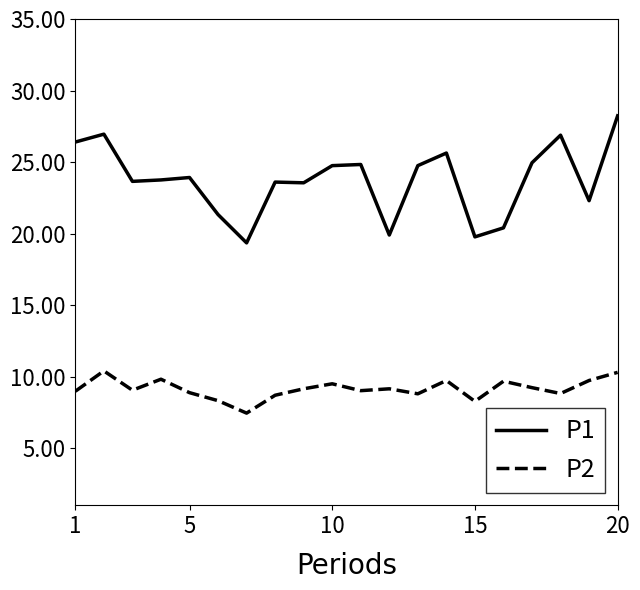

What is the sum of all P1 values?

474.9